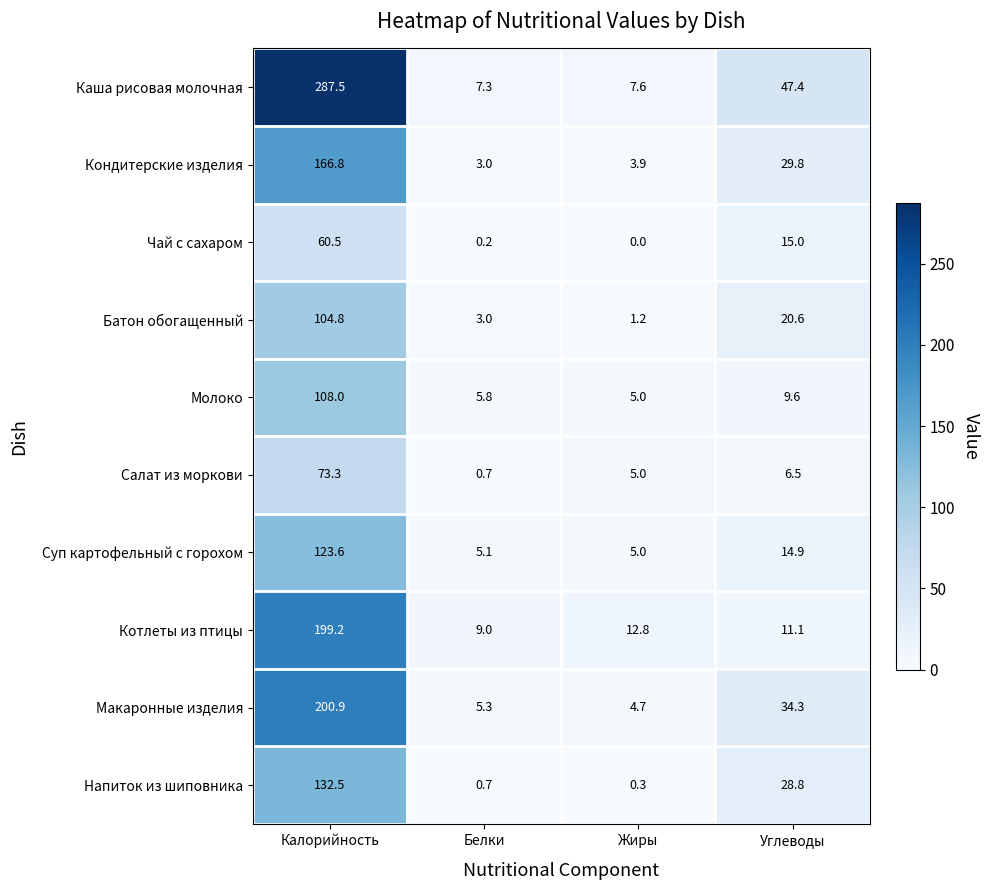

How many categories are shown in the chart?

4